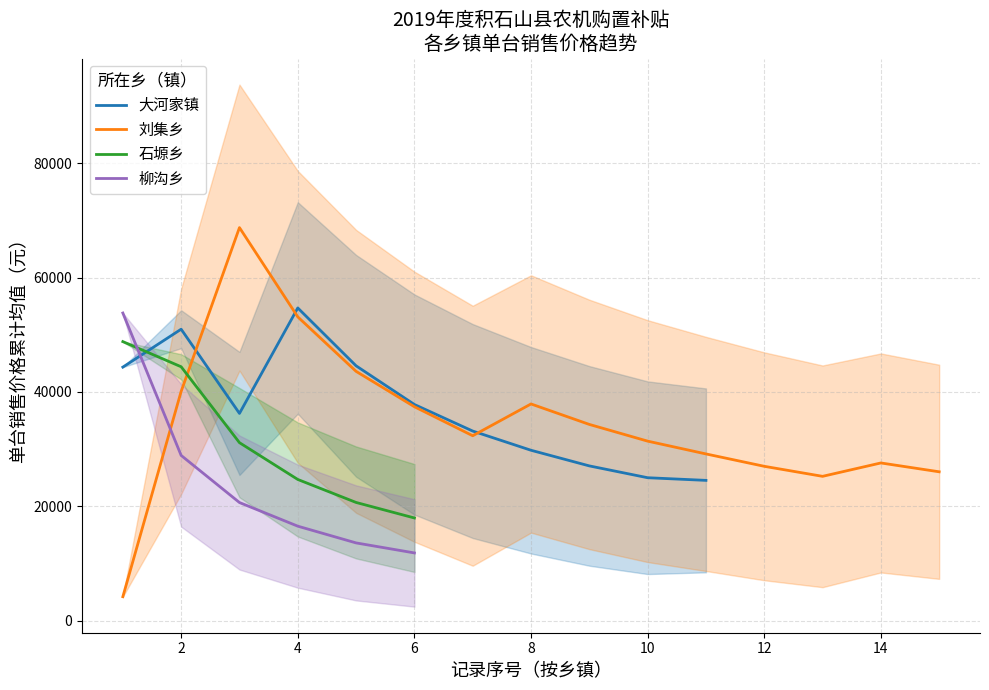

True or false: 总补贴额（元） and 单台销售价格（元） intersect in this chart.

False